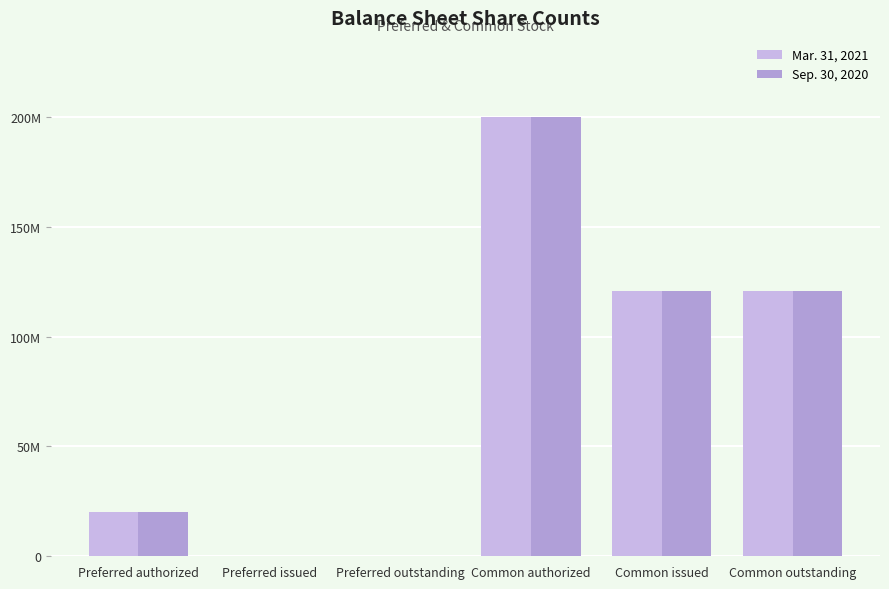

True or false: Sep. 30, 2020 has a value of 13302957 at Preferred authorized.

False